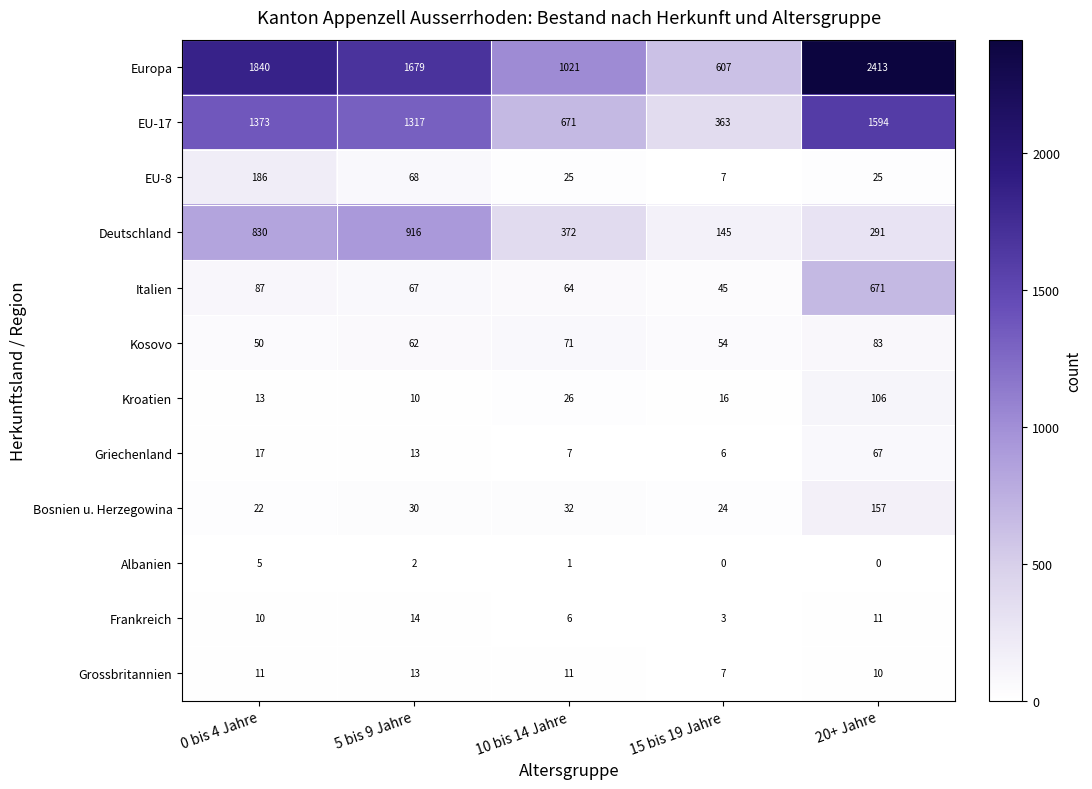

The Kosovo series shows 83 at 20+ Jahre. True or false?

True